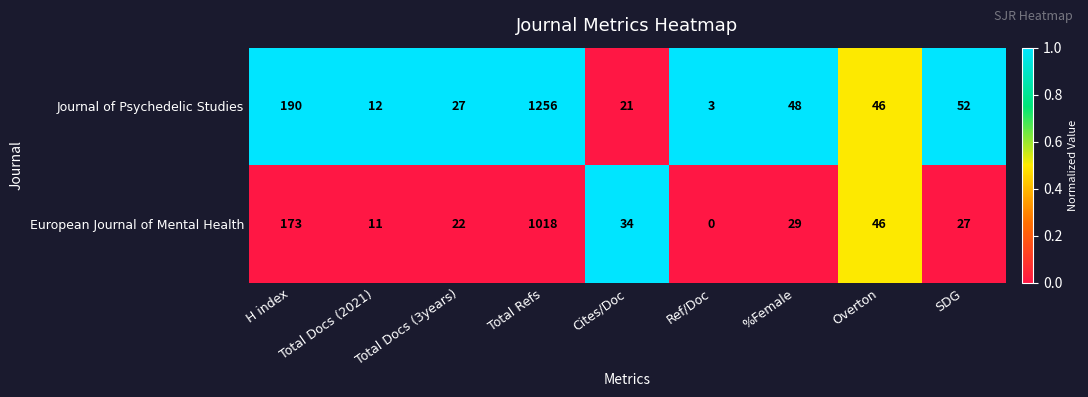

Count the number of data series in this chart.

2